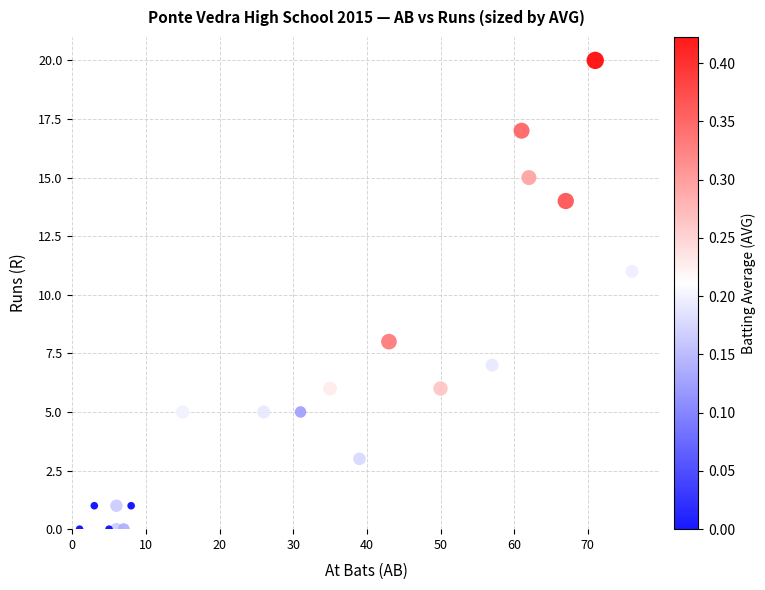

What Y value in the scatter plot is closest to 10?

11